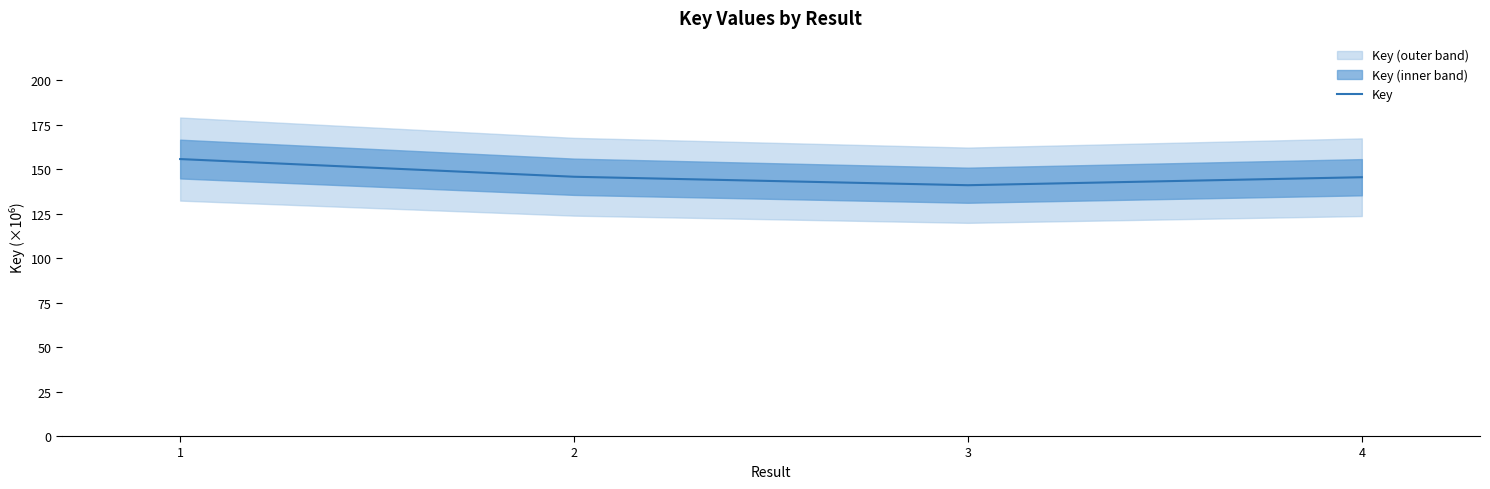

Read the value at 4.

145.5